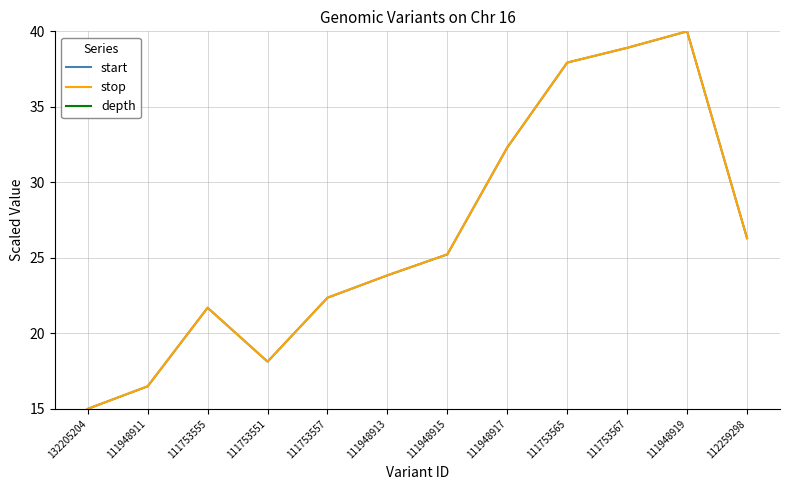

At which category is the sum across all series the highest?

111948919